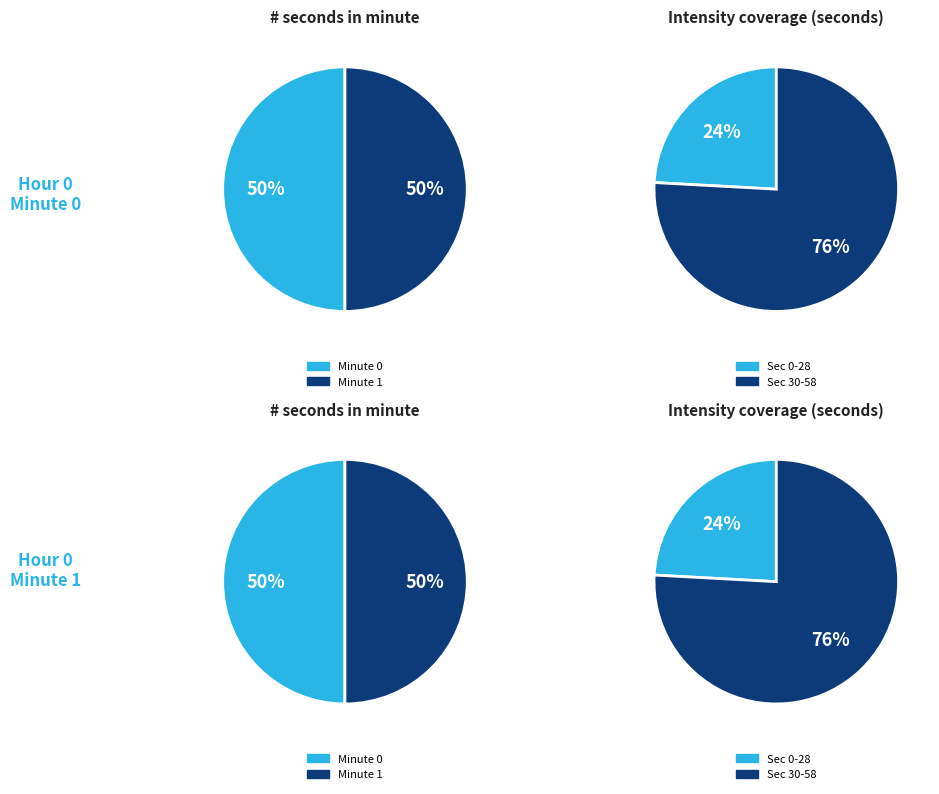

Rank the series by their maximum value, from highest to lowest.

minute_0, minute_1